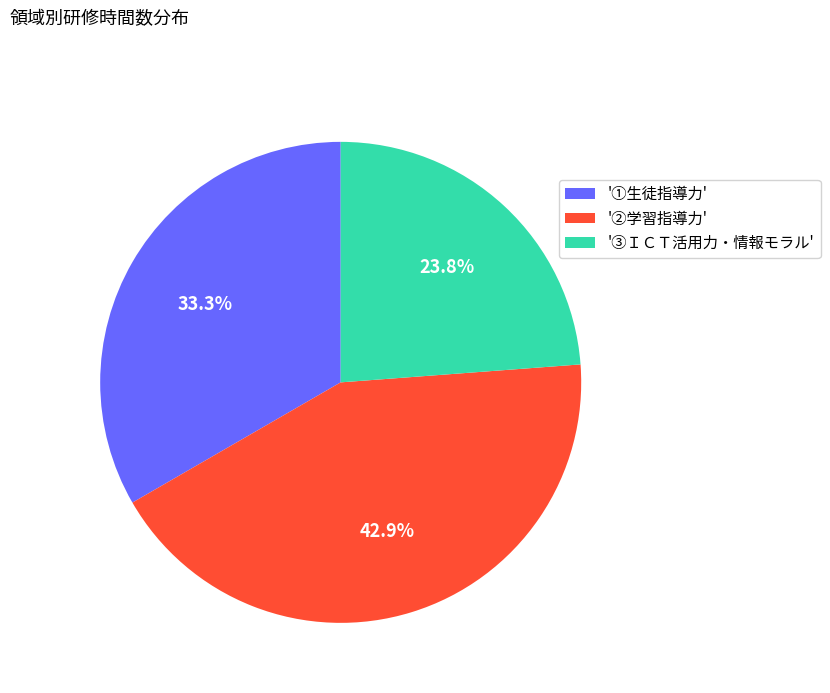

Rank the categories by value from lowest to highest.

'③ＩＣＴ活用力・情報モラル', '①生徒指導力', '②学習指導力'